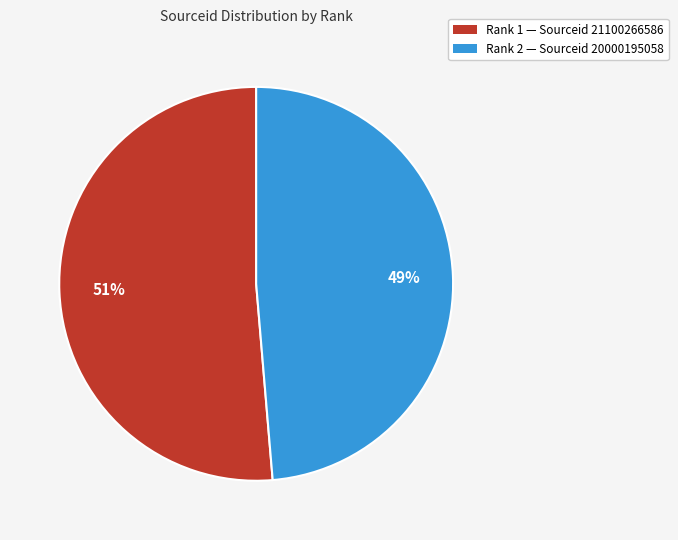

To the nearest percent, what is the average slice percentage?

50%